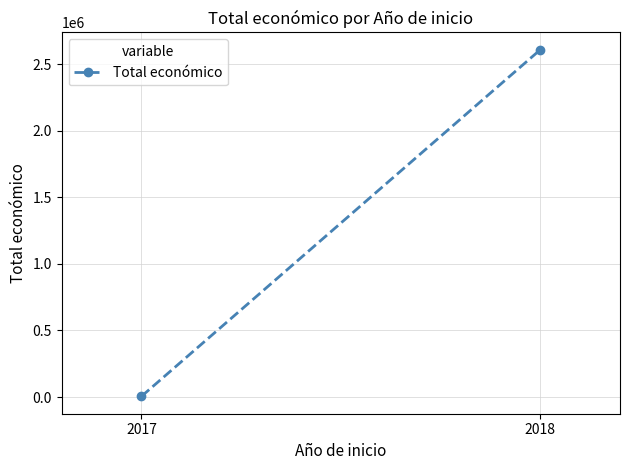

Rank the categories by value from highest to lowest.

2018, 2017